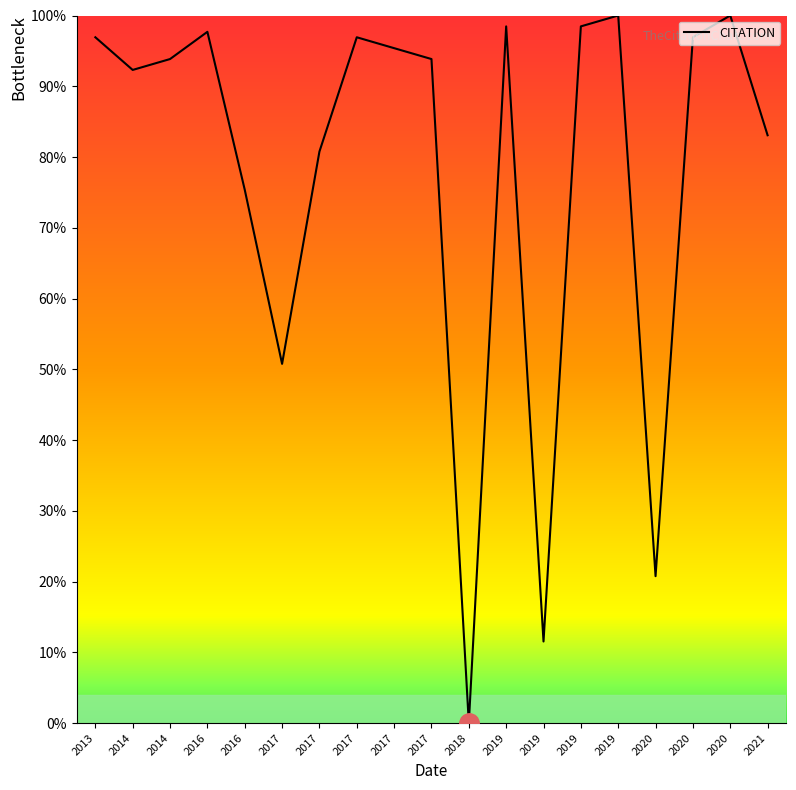

How many points are lower than both their immediate neighbors (excluding endpoints)?

5